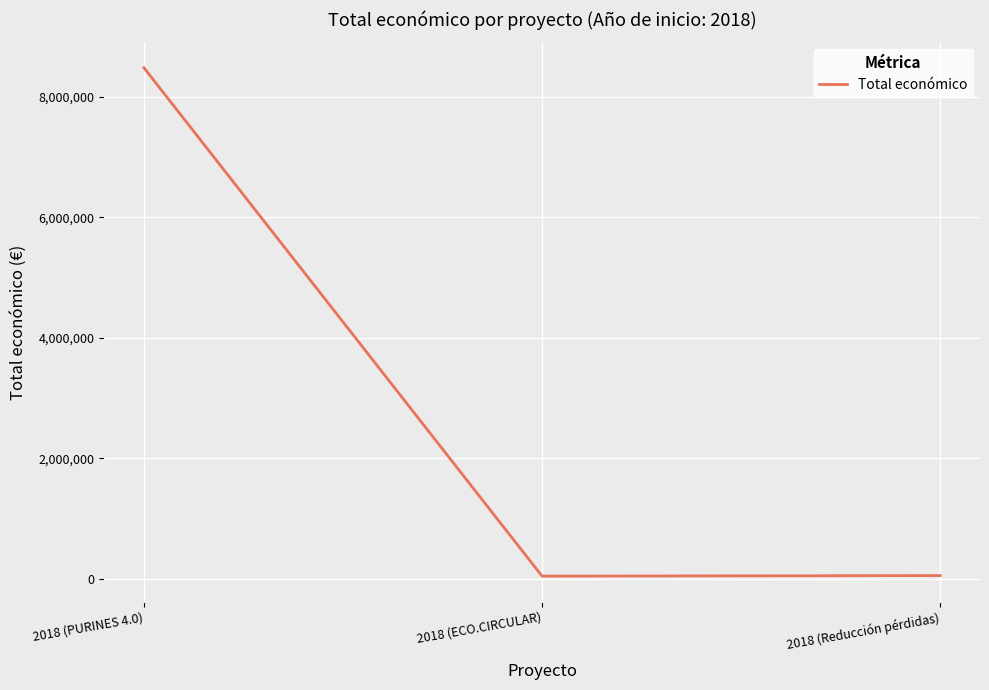

At which label is the value closest to 4263922?

2018 (Reducción pérdidas)